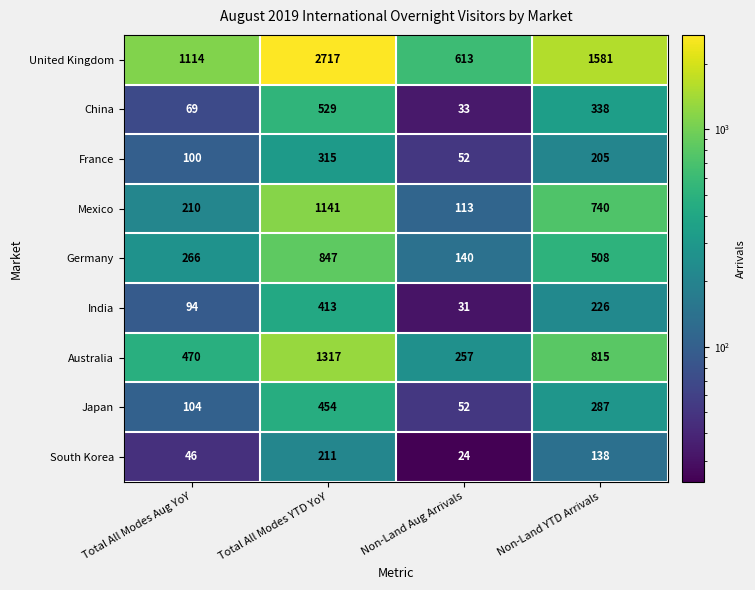

Which series has the widest spread of values?

United Kingdom